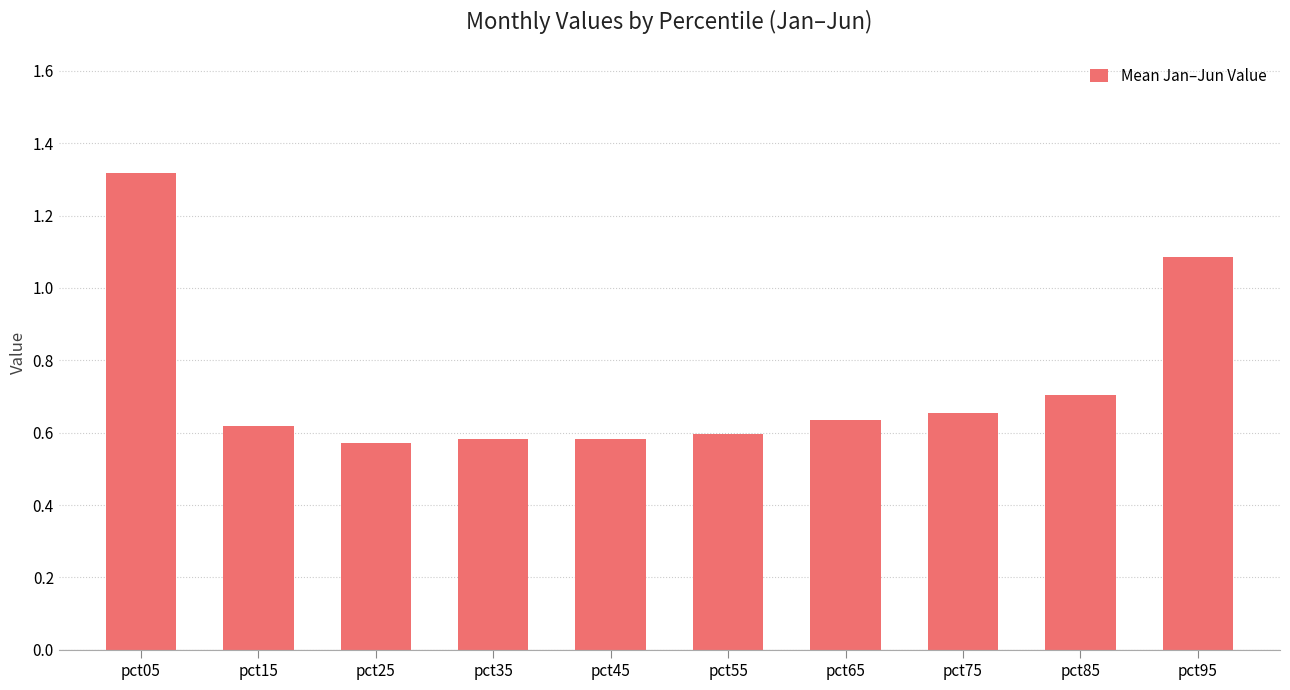

The chart shows a value of 0.4 at pct25. True or false?

False